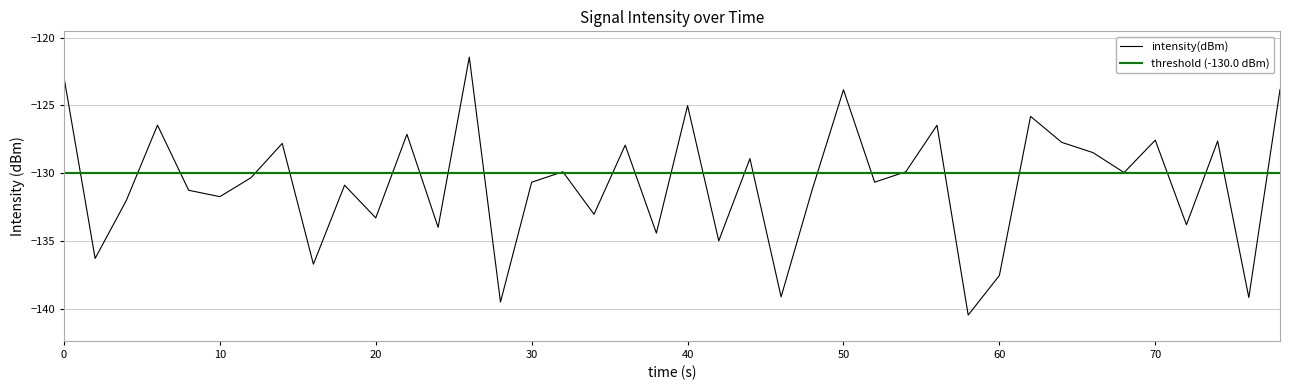

What is the average value?

-130.7